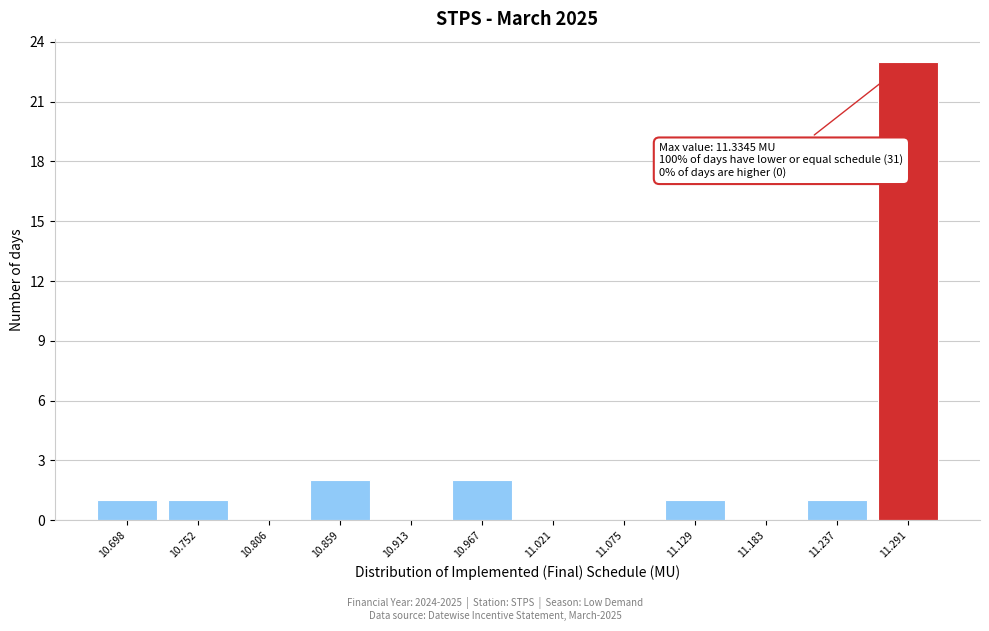

Reading left to right, list all the values displayed in this chart.

10.698=1	10.752=1	10.806=0	10.859=2	10.913=0	10.967=2	11.021=0	11.075=0	11.129=1	11.183=0	11.237=1	11.291=23